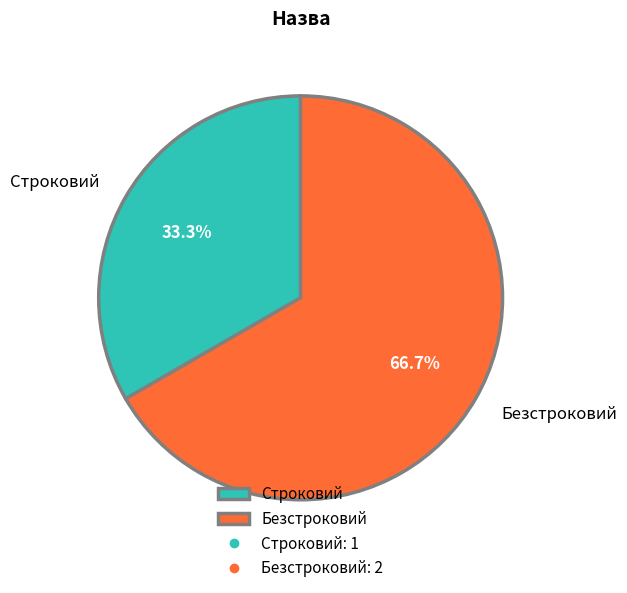

Count the number of slices in the pie.

2